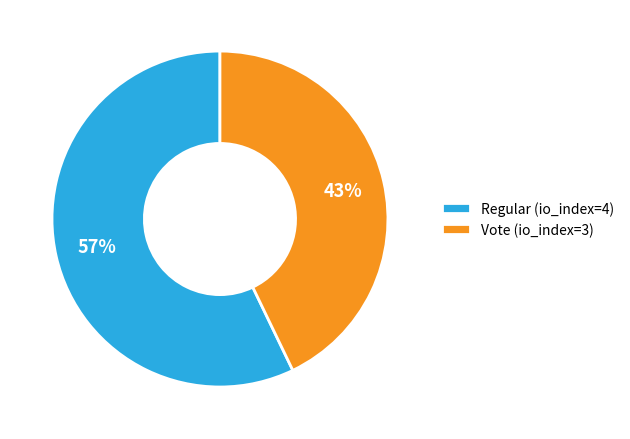

To the nearest percent, what is the combined percentage of Regular (io_index=4) and Vote (io_index=3)?

100%